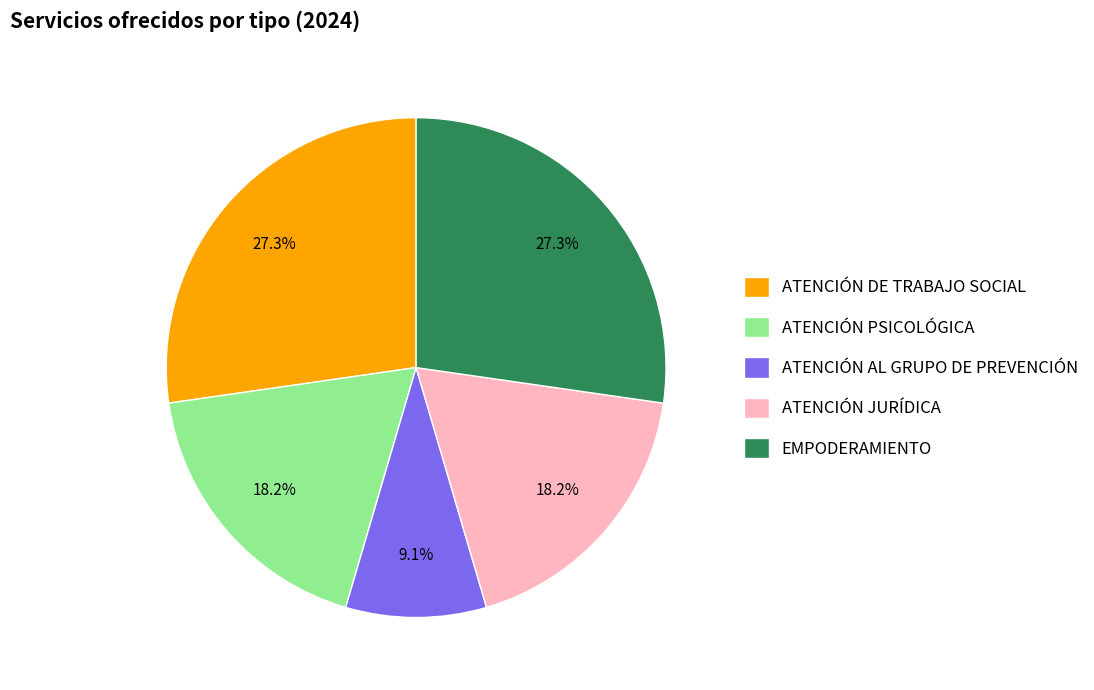

To the nearest percent, what is the combined percentage of ATENCIÓN JURÍDICA and ATENCIÓN PSICOLÓGICA?

36%